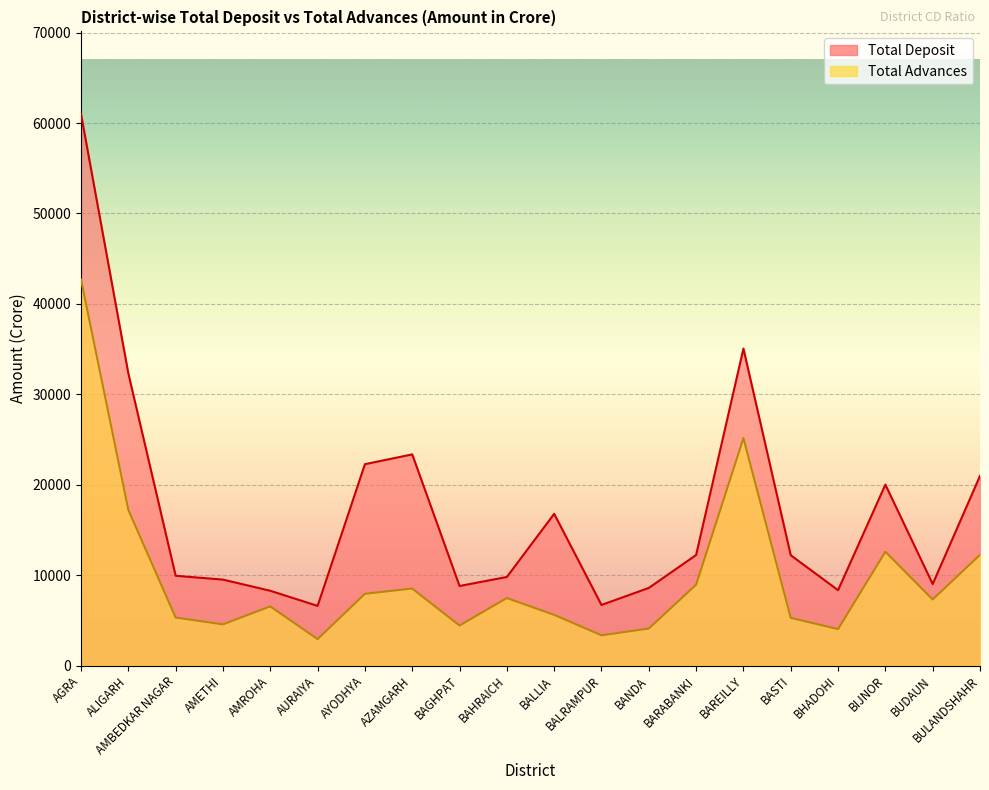

What is the difference between the maximum and minimum values in the Total Deposit series?

54395.3